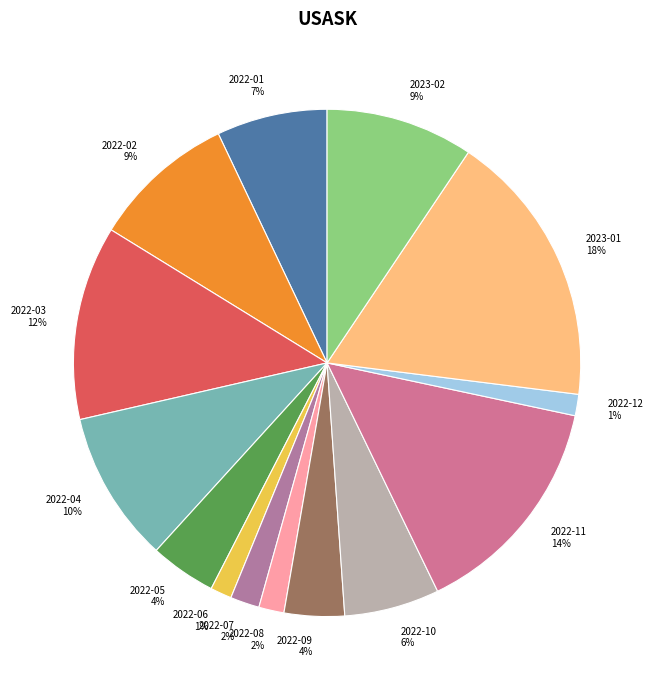

Is there any slice that represents more than half of the pie?

No